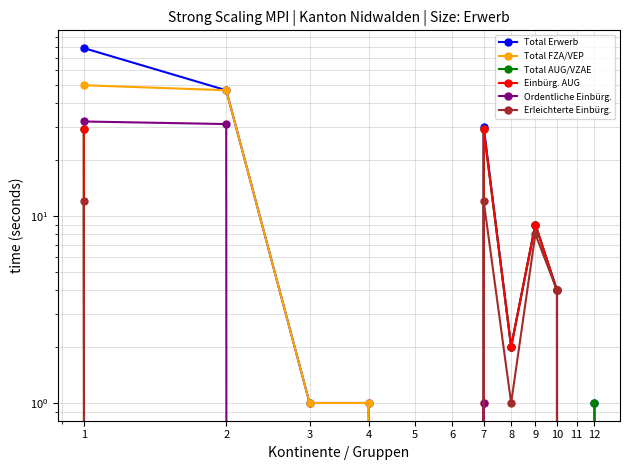

Reading right to left, list all the values displayed in this chart.

Total Erwerb: 1	0	4	9	2	30	0	0	1	1	47	79
Total FZA/VEP: 0	0	0	0	0	1	0	0	1	1	47	50
Total AUG/VZAE: 1	0	4	9	2	29	0	0	0	0	0	29
Einbürg. AUG: 0	0	4	9	2	29	0	0	0	0	0	29
Ordentliche Einbürg.: 0	0	0	0	0	1	0	0	0	0	31	32
Erleichterte Einbürg.: 0	0	4	8	1	12	0	0	0	0	0	12